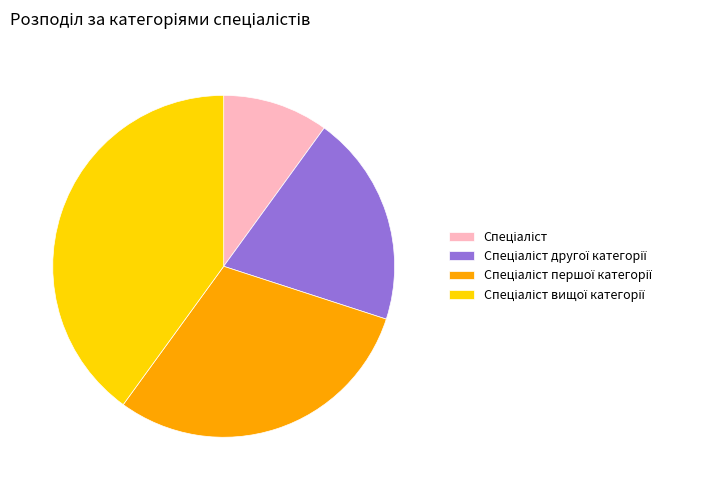

Does any single category account for the majority?

No